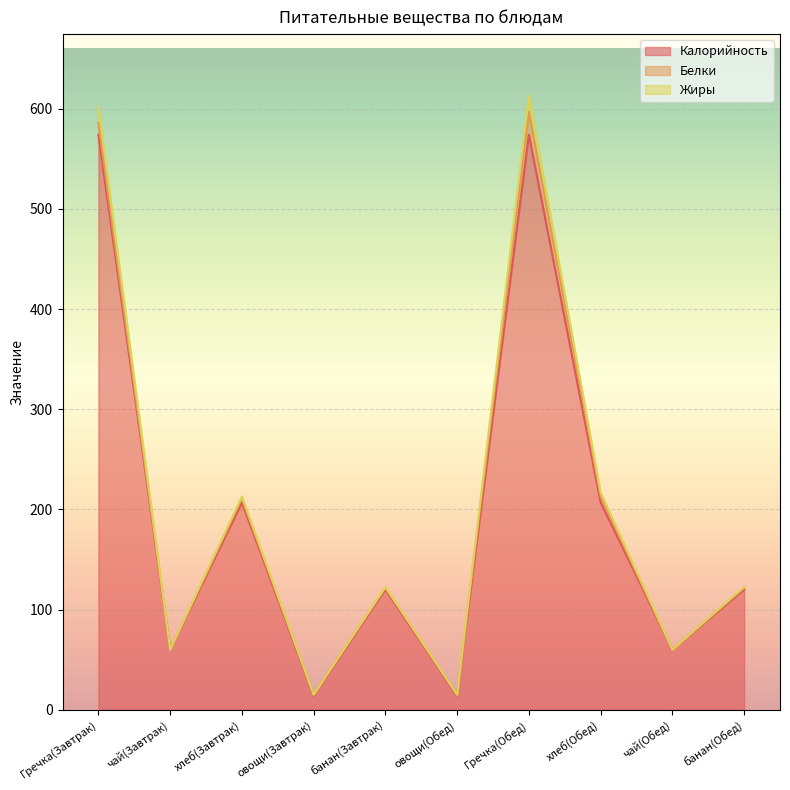

Does the chart display data point markers on the line(s)?

No